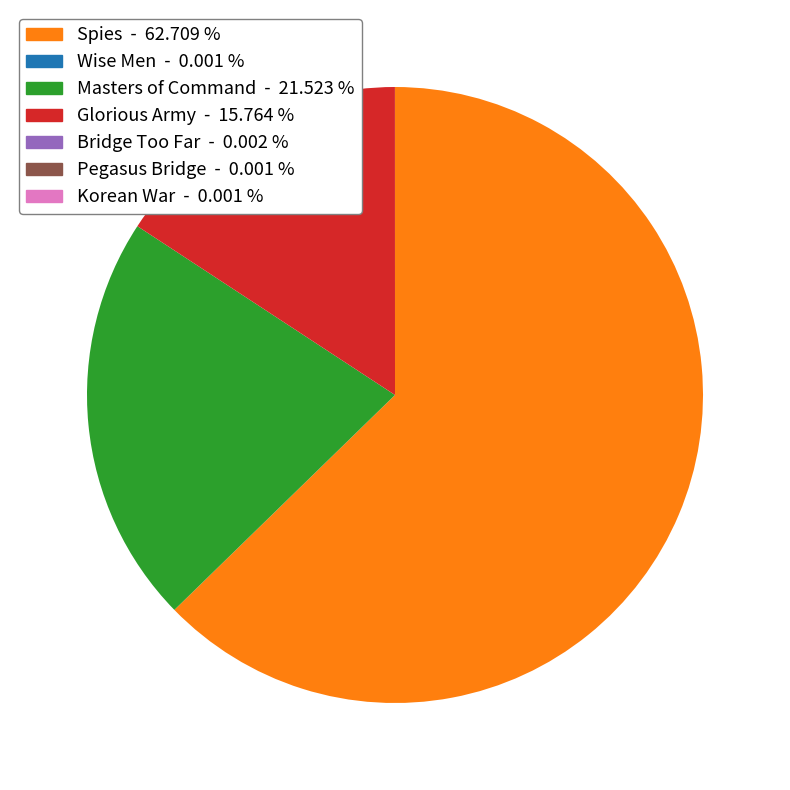

Does any single category account for the majority?

Yes